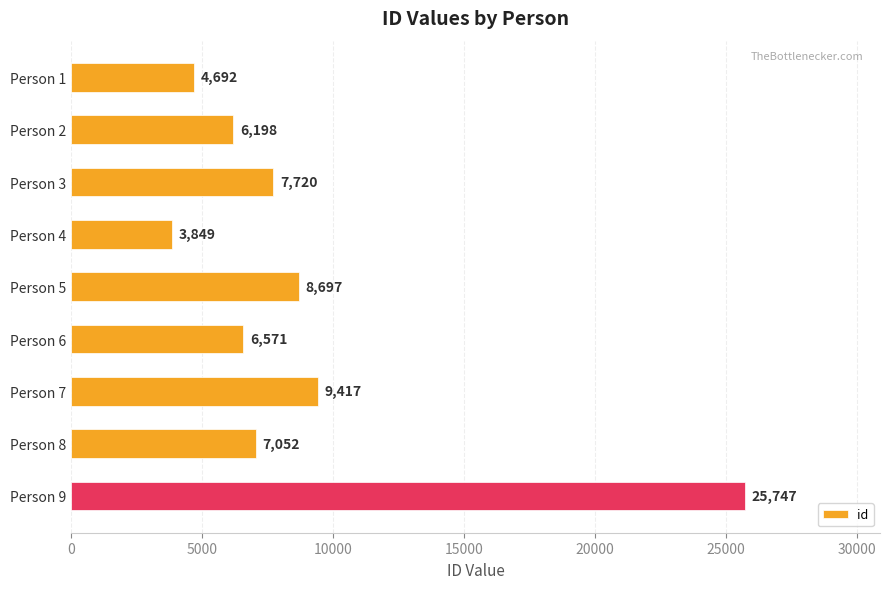

True or false: the data shows 11153 at Person 8.

False